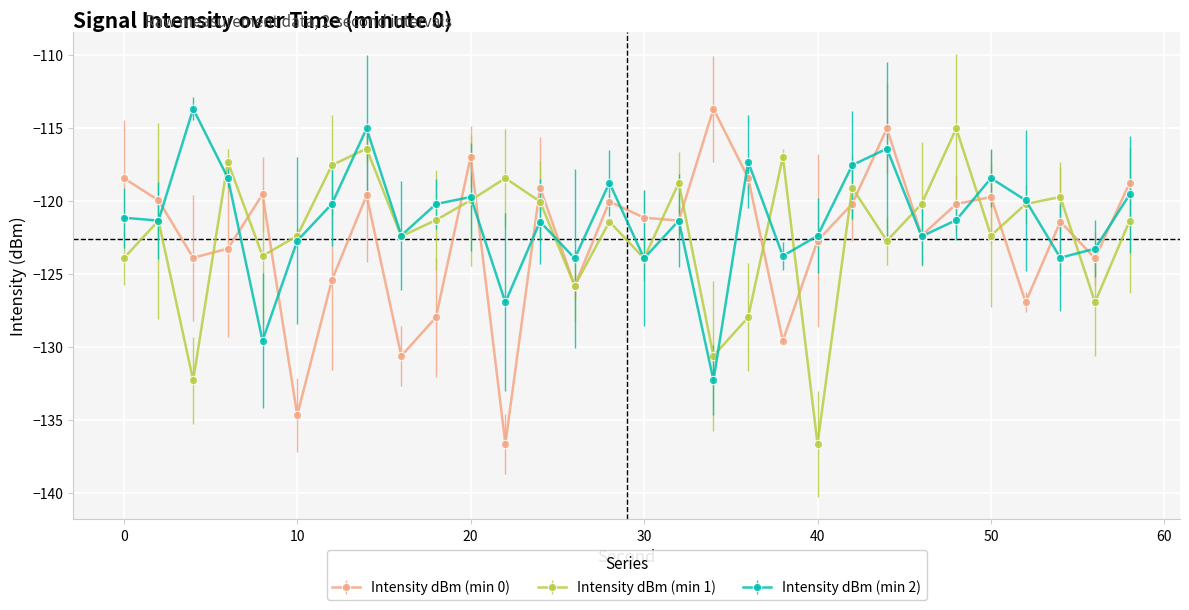

What is the value of the Intensity dBm (min 2) point at the 4th from the left?

-118.4